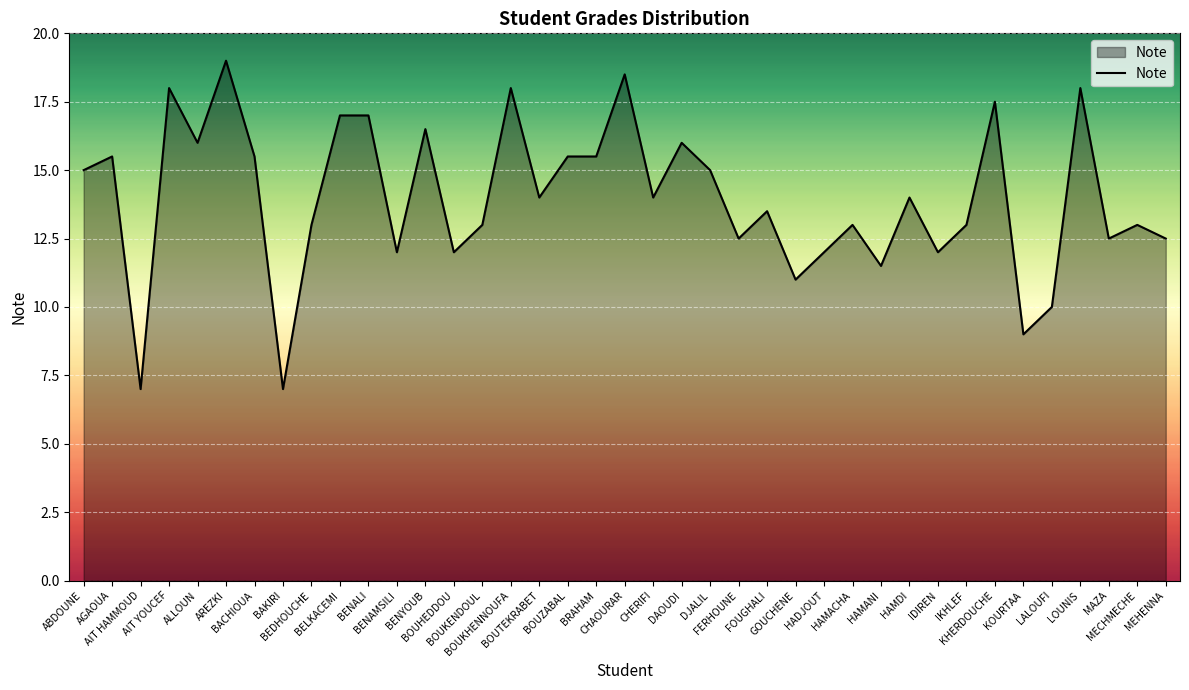

The chart shows a value of 20.1 at MECHMECHE. True or false?

False